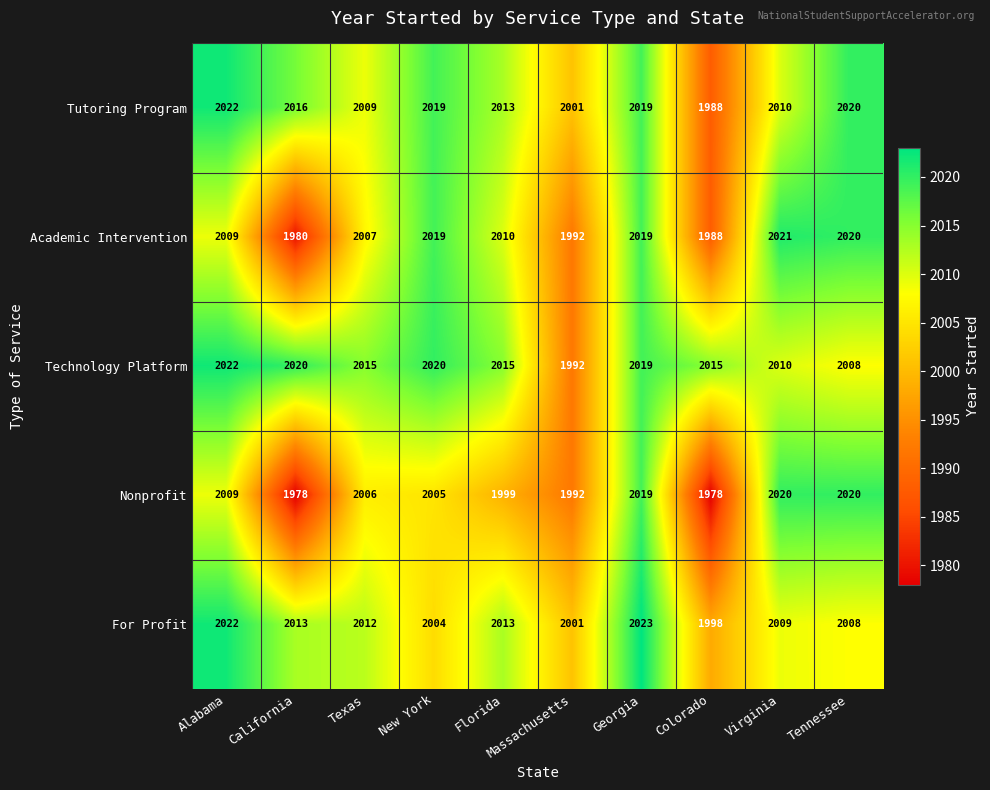

What is the maximum value shown in the chart?

2023